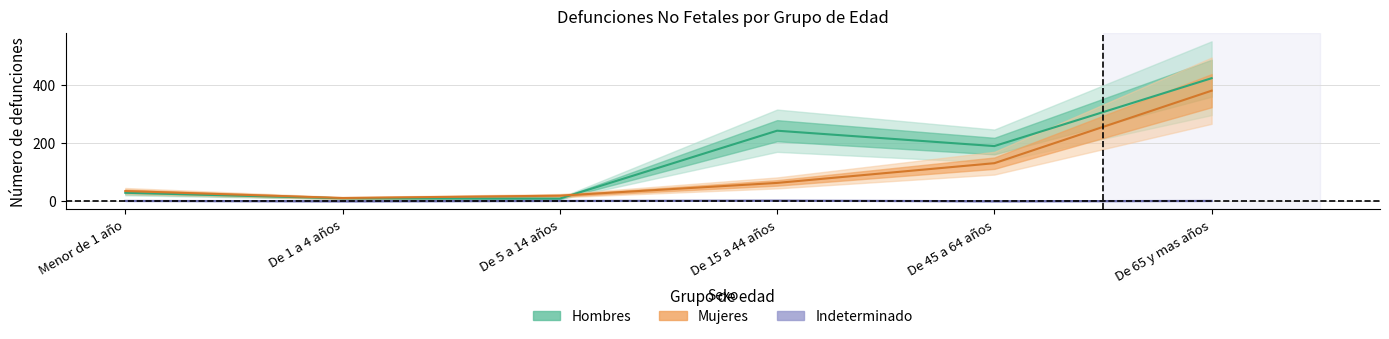

What is the spread (max minus min) of values at De 5 a 14 años?

18